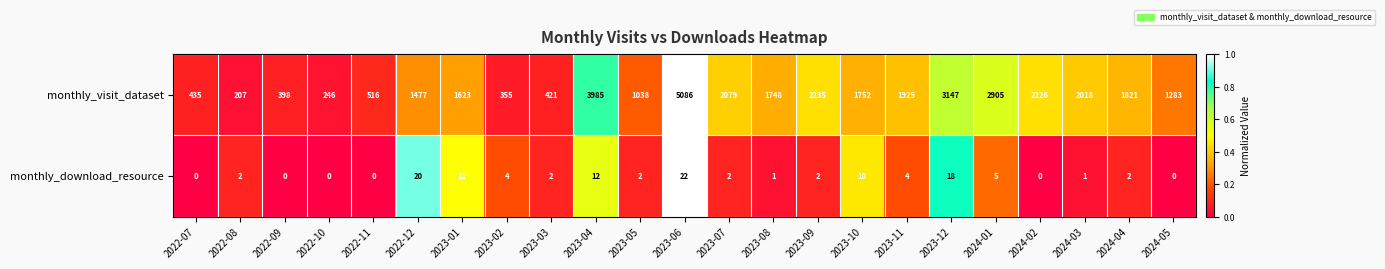

True or false: monthly_visit_dataset has a value of 3985 at 2023-04.

True